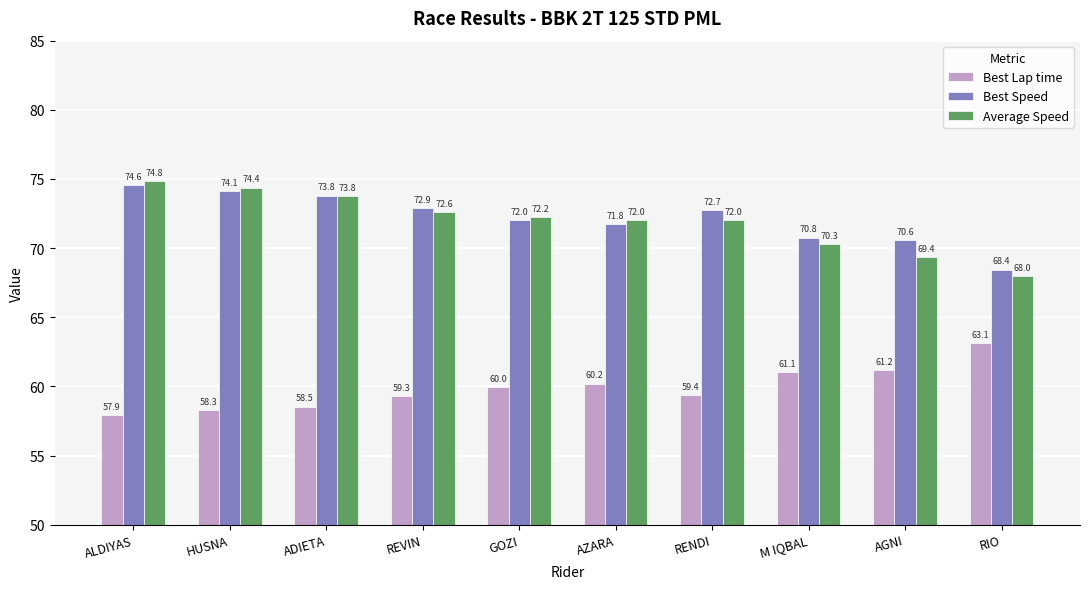

What is the spread (max minus min) of values at ADIETA?

15.3